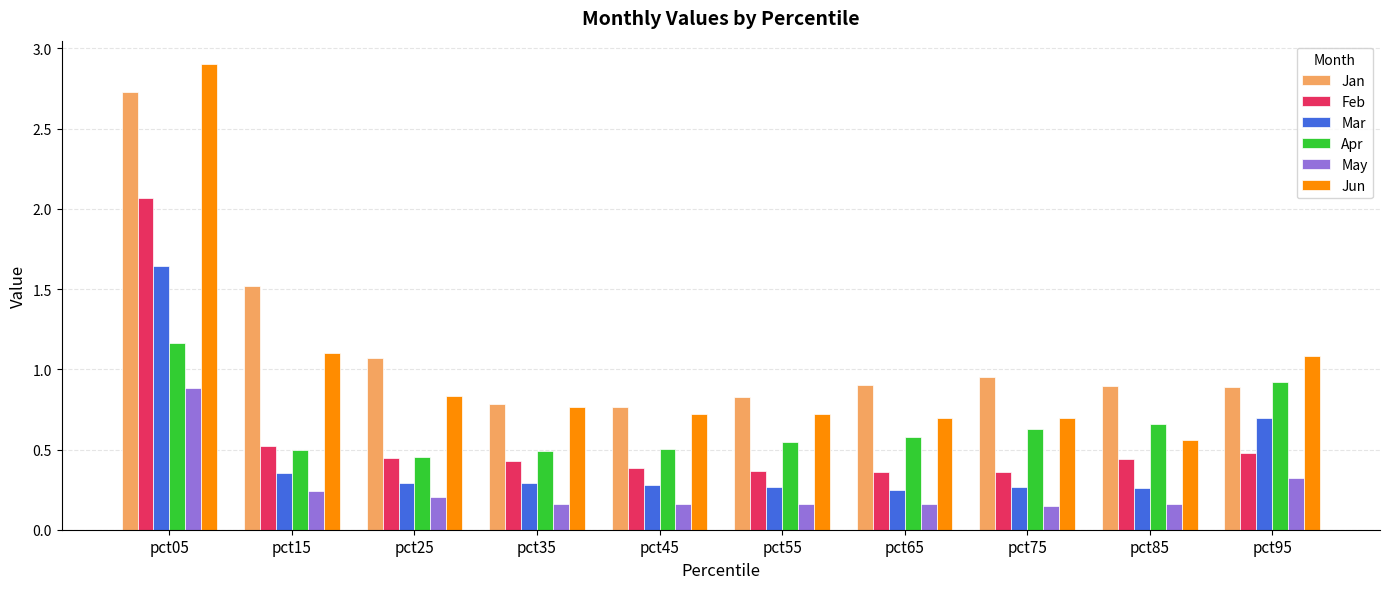

What is the sum of all Apr values?

6.4